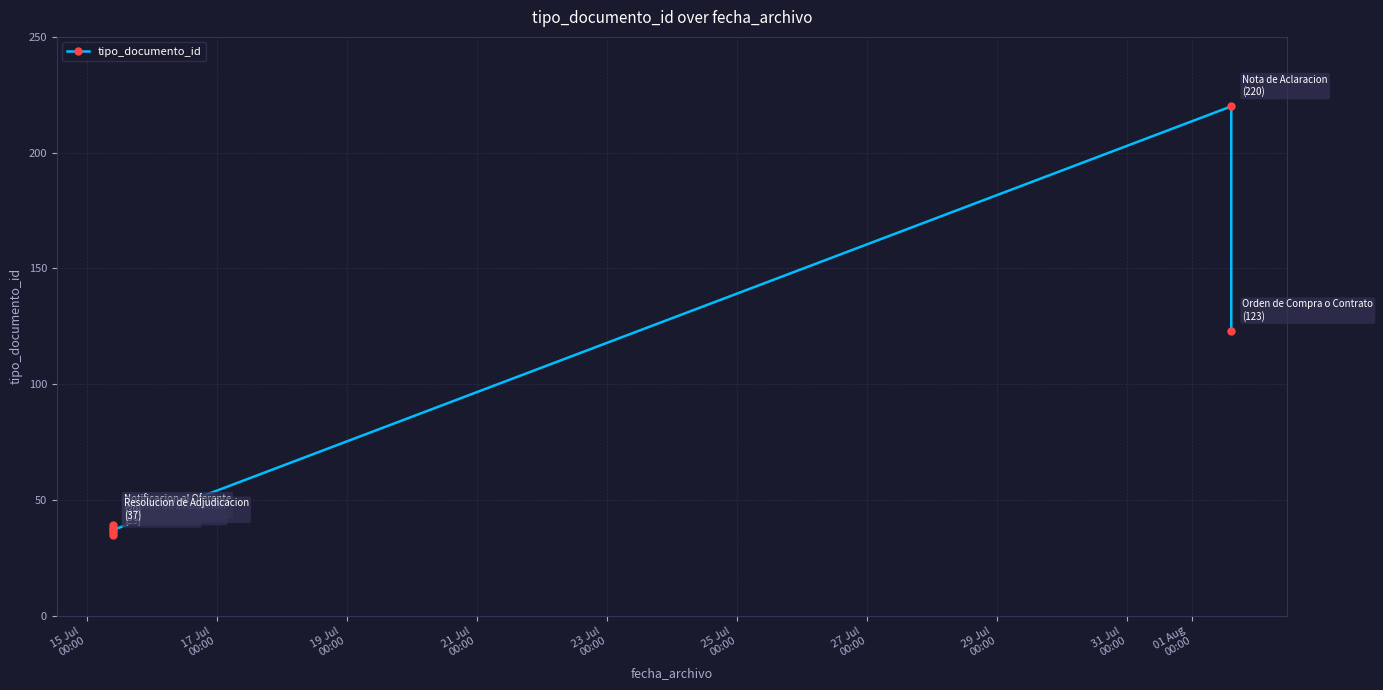

Which label corresponds to the smallest value in the chart?

15 Jul
00:00